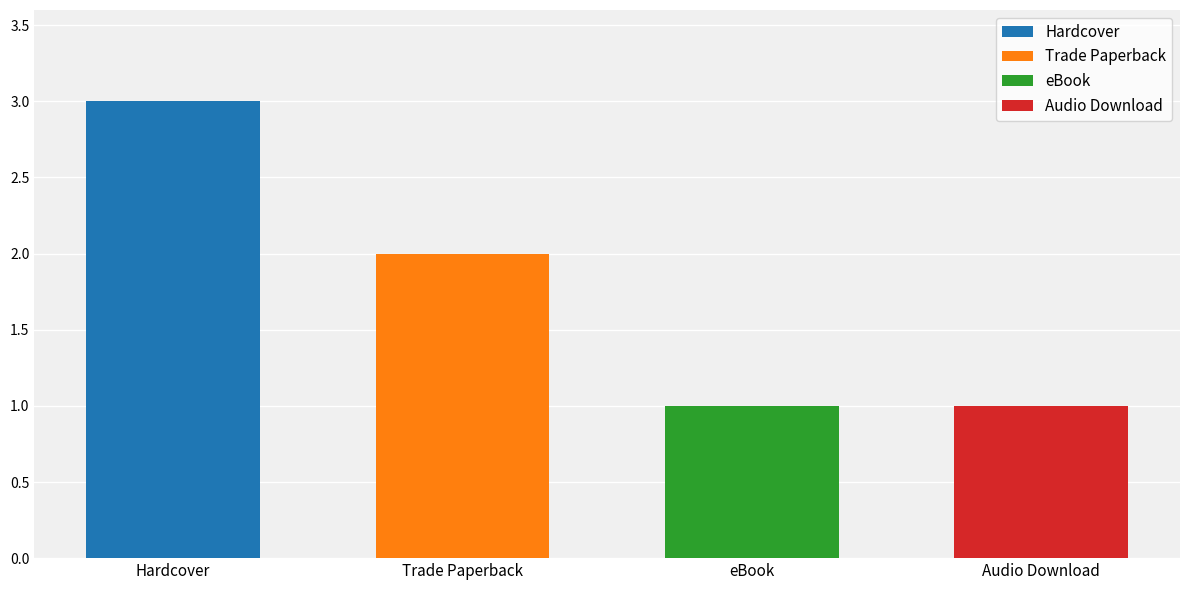

What is the minimum value shown in the chart?

1